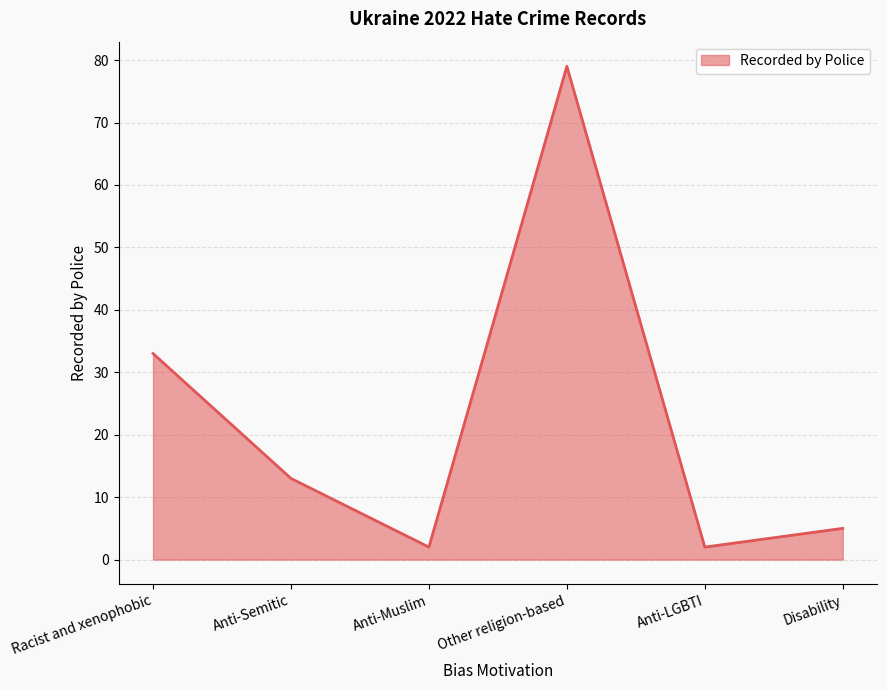

What is the smallest value displayed?

2